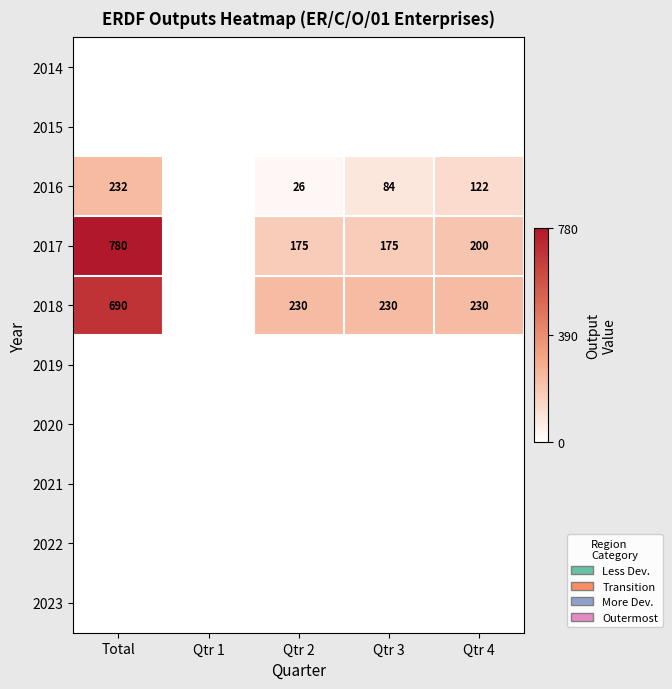

Is it true that 2016 equals 34 at Qtr 4?

False